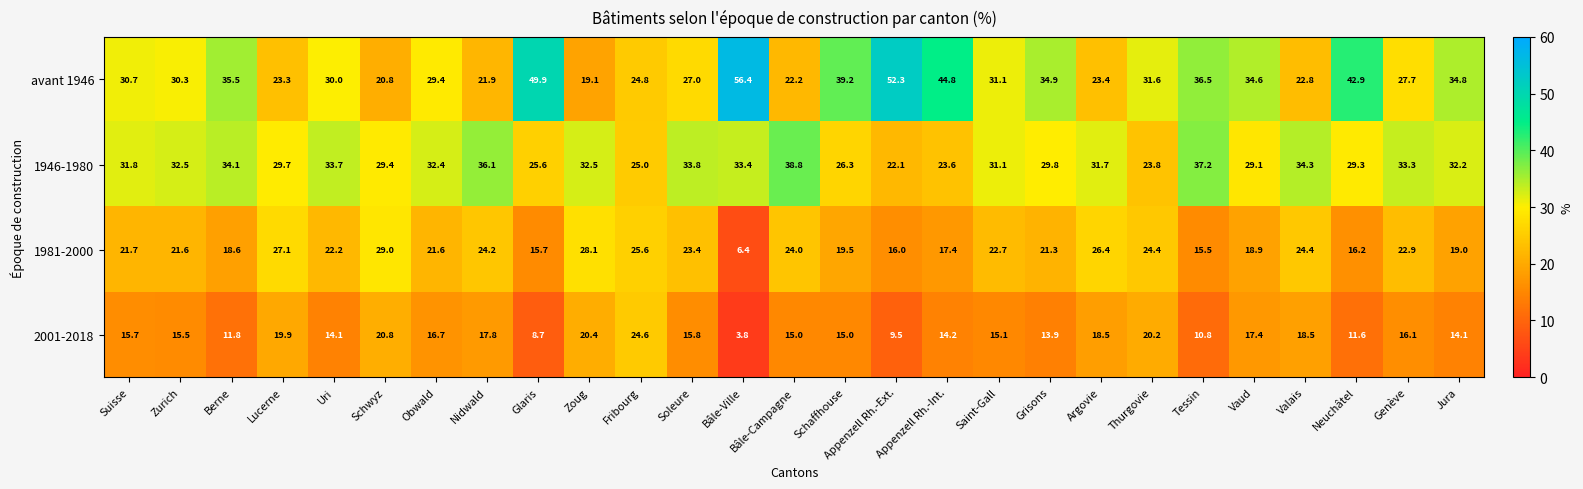

List the series in order of their peak value, lowest first.

2001-2018, 1981-2000, 1946-1980, avant 1946